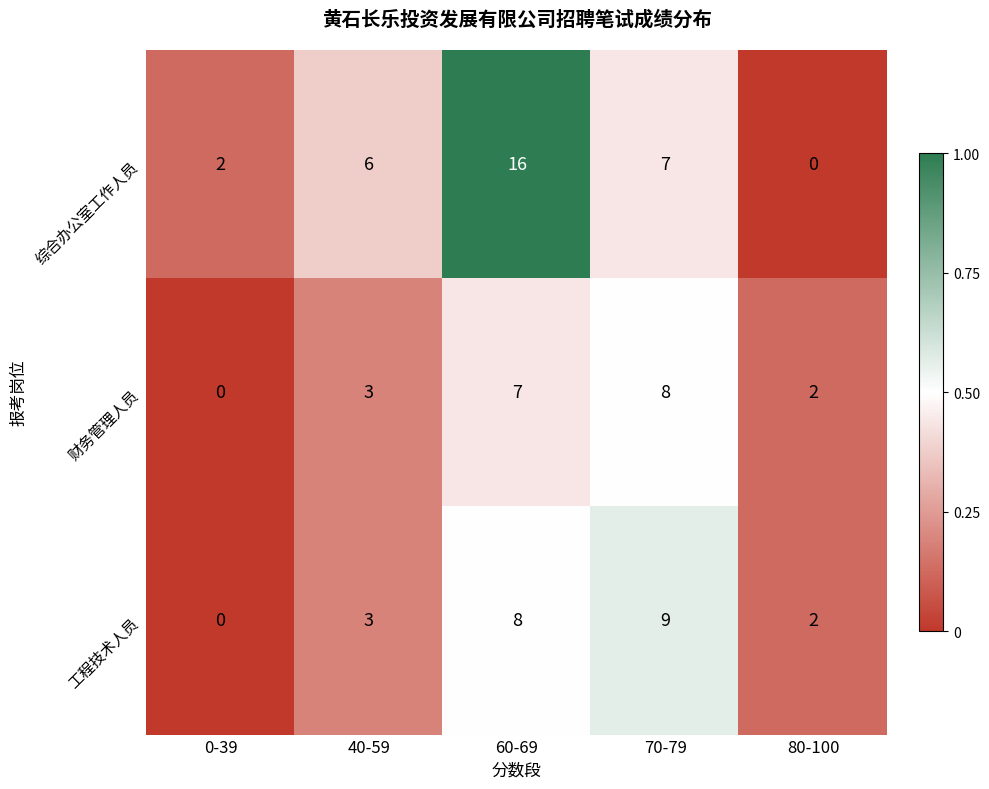

What is the total value across all series at 70-79?

24